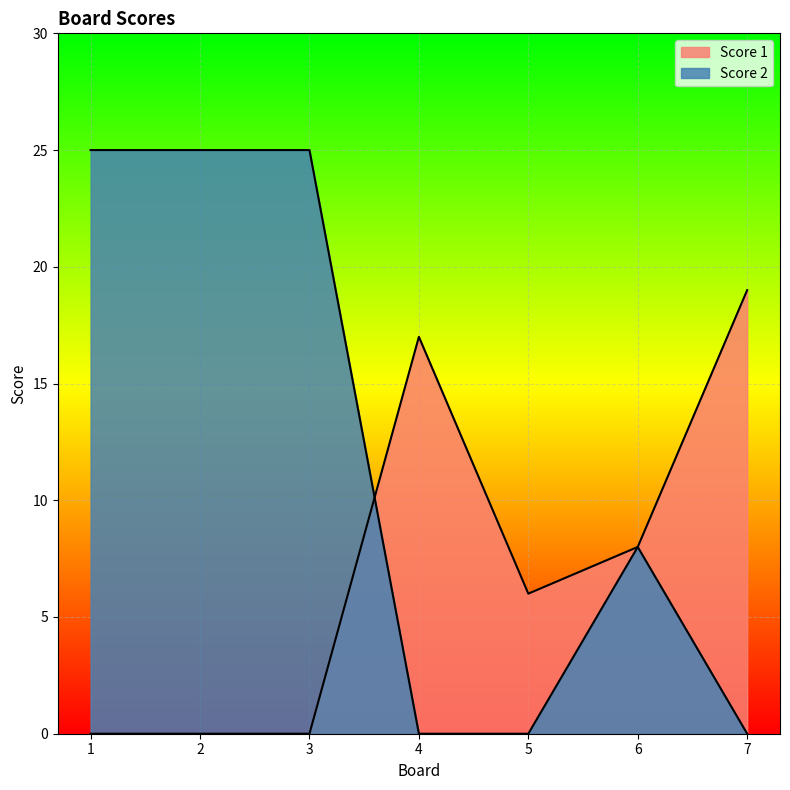

What is the total value across all series at 3?

25